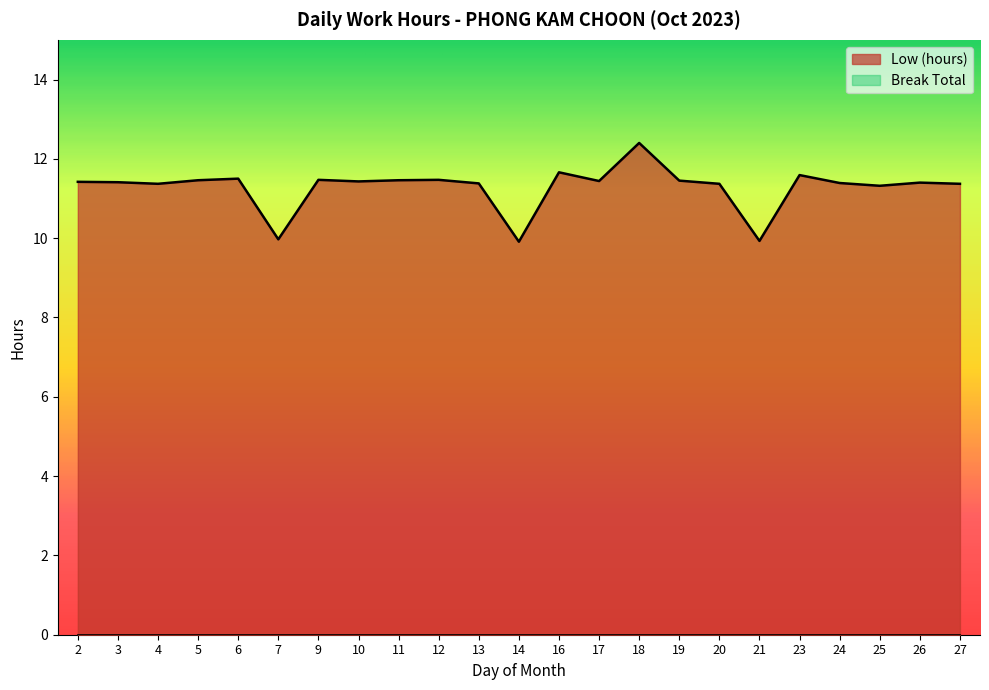

What is the change in value from 13 to 16?

+0.3